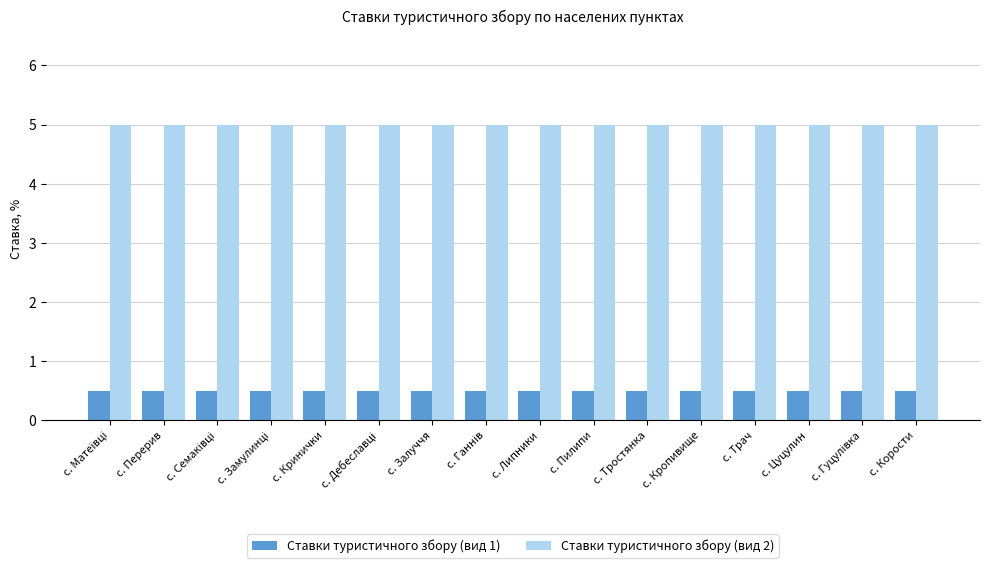

True or false: Ставки туристичного збору (вид 1) has a value of 0.2 at с. Трач.

False